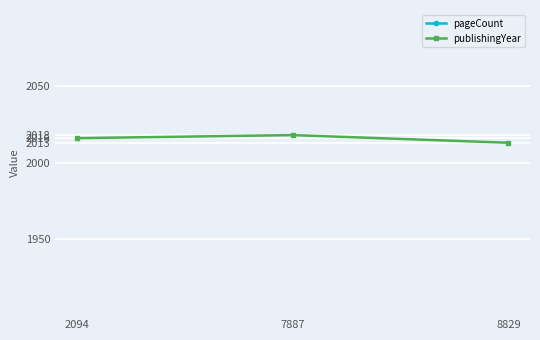

What is the sum of the pageCount values at 8829 and 2094?

808